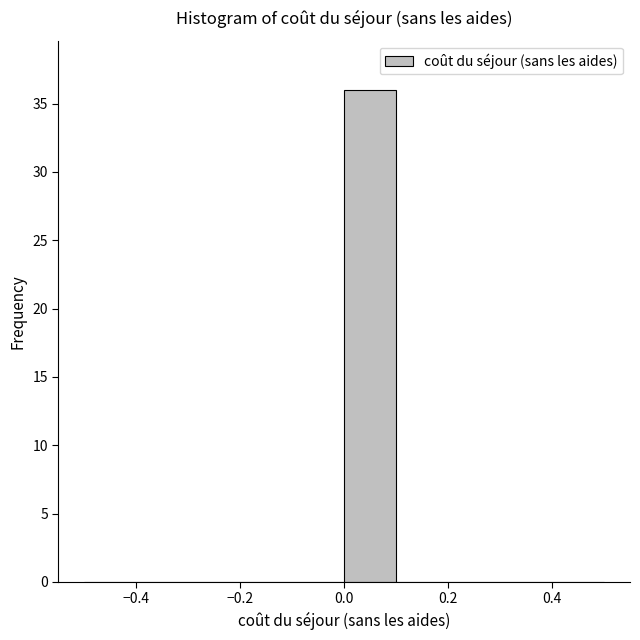

Reading left to right, transcribe this chart: for each bar, give the range it covers on the x-axis and its height. The values are not printed on the chart, so give them approximately, as read against the axis.

-0.5 to -0.4: 0
-0.4 to -0.3: 0
-0.3 to -0.2: 0
-0.2 to -0.1: 0
-0.1 to 0.0: 0
0.0 to 0.1: 36
0.1 to 0.2: 0
0.2 to 0.3: 0
0.3 to 0.4: 0
0.4 to 0.5: 0